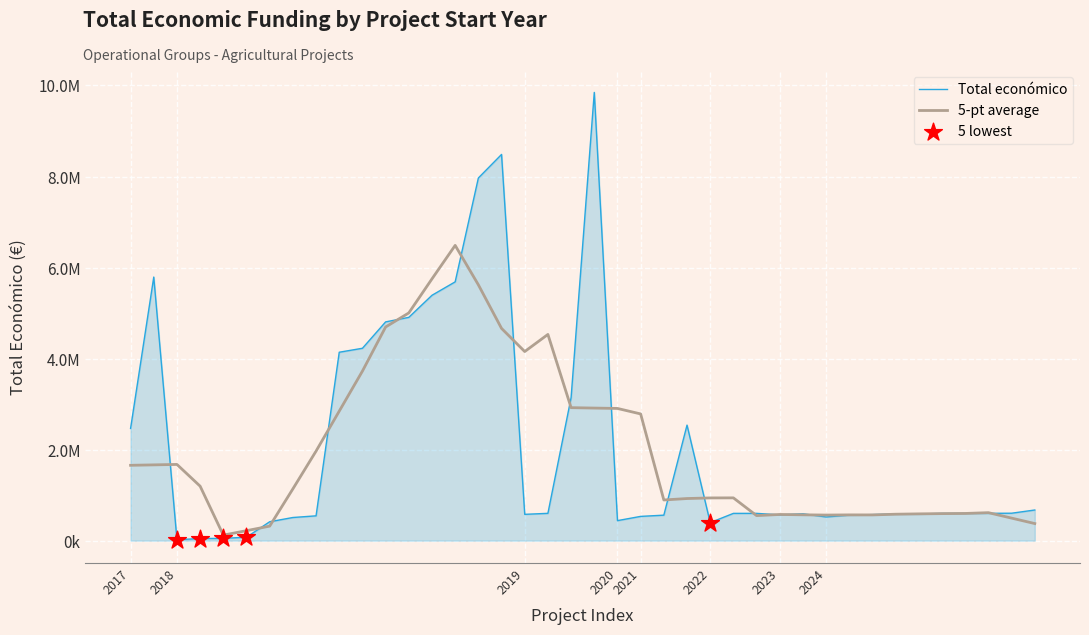

Does the chart have visible grid lines?

Yes